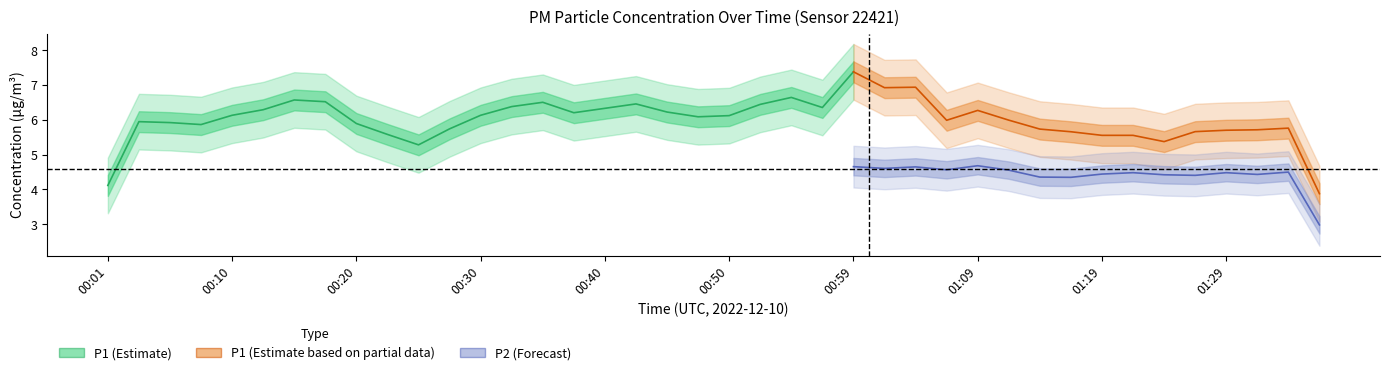

At which label is P1 closest to 7?

00:15